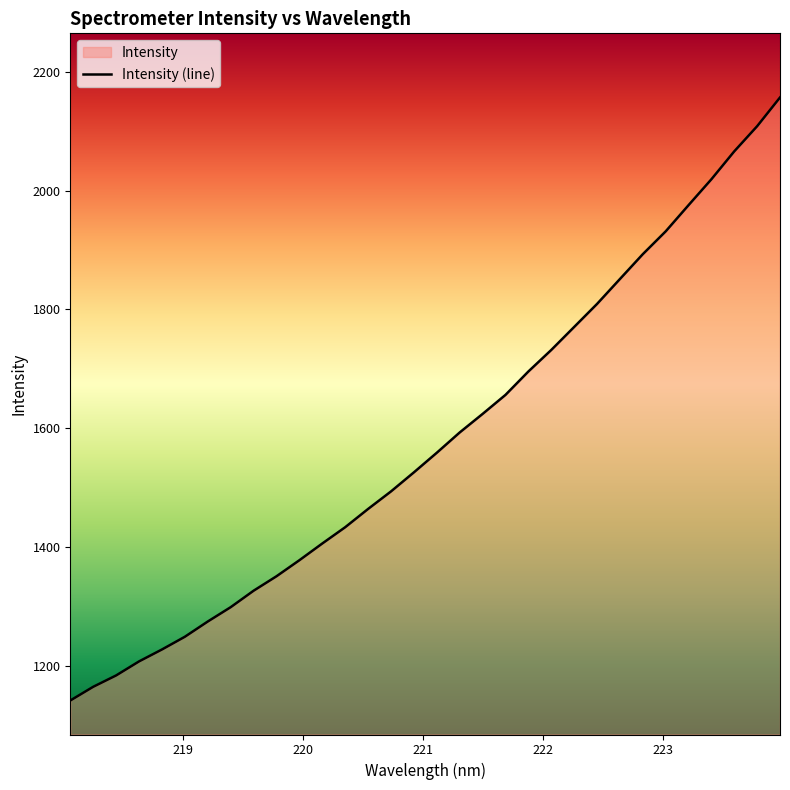

True or false: there are more than 2 points higher than both neighbors.

False